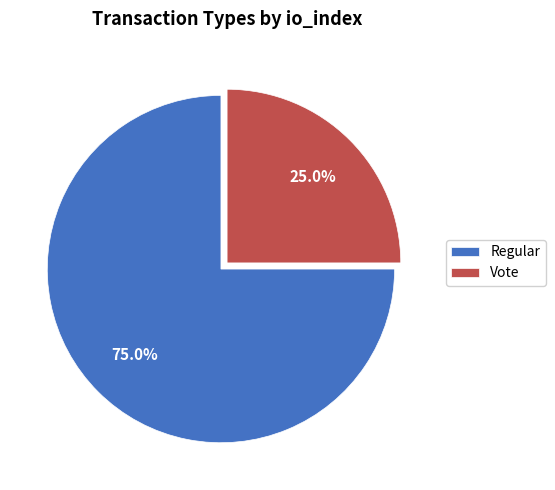

Which slice is the smallest?

Vote